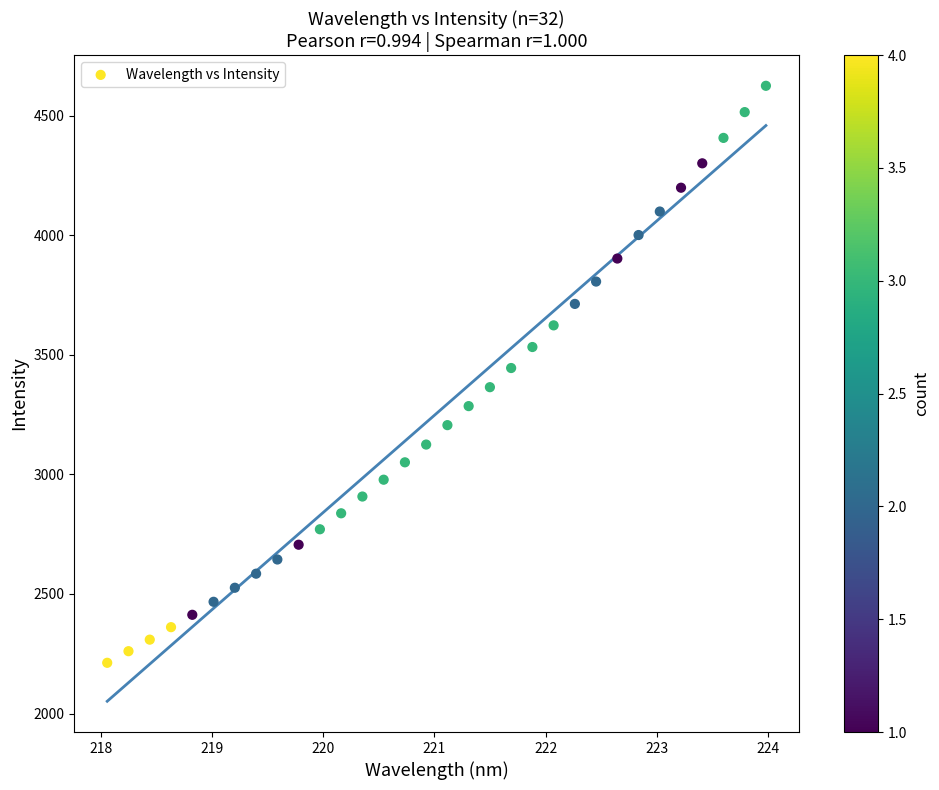

What is the range of Y values (max minus min)?

2413.2